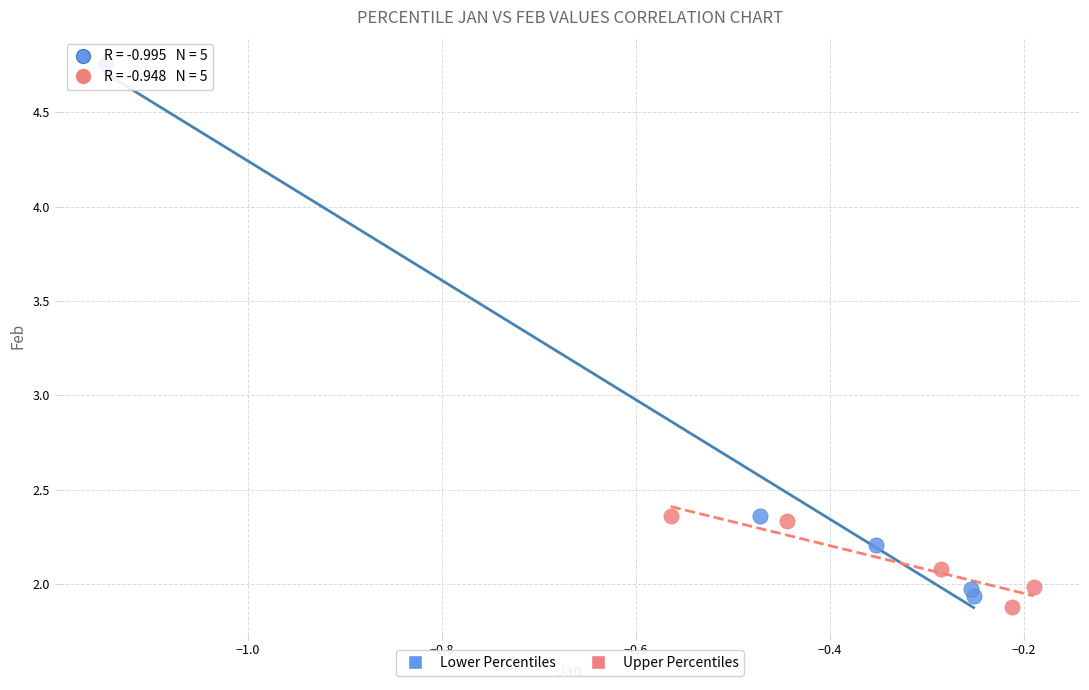

Which series reaches the minimum Y coordinate?

Upper Percentiles